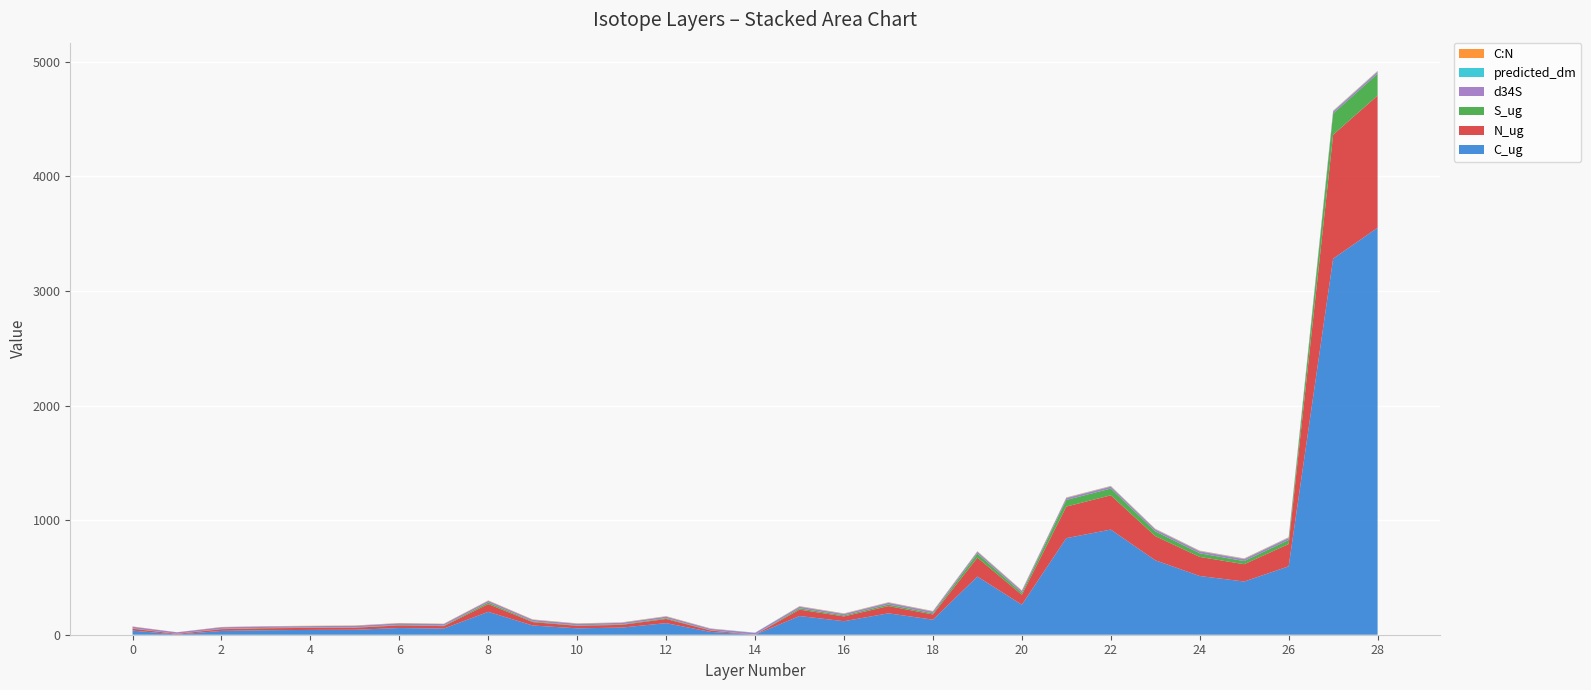

Reading left to right, transcribe all the data shown in this chart.

C_ug: 36.3	1.8	33.4	39.2	42.0	43.2	58.4	53.6	199.8	80.5	55.8	62.2	101.2	24.5	0.0	163.2	118.0	186.8	131.2	507.8	262.1	843.0	917.9	650.0	512.6	464.4	596.9	3282.9	3552.2
N_ug: 16.1	5.2	15.0	16.9	17.9	17.8	22.8	21.4	67.6	29.8	22.0	23.8	36.2	12.2	0.0	55.9	41.6	63.4	45.6	165.7	86.2	275.6	299.2	211.1	166.6	151.2	194.8	1081.3	1154.0
S_ug: 3.0	0.6	2.8	3.3	3.7	3.1	4.4	4.4	13.8	5.8	4.0	4.5	7.1	1.9	0.2	11.6	8.6	13.4	9.9	35.0	17.3	57.8	59.0	41.2	31.6	27.3	35.7	185.3	191.2
d34S: 14.5	13.5	14.0	12.6	11.4	13.4	13.5	13.4	14.3	13.7	13.7	13.2	13.3	12.6	15.7	13.9	13.1	14.8	15.1	15.5	15.9	16.3	16.7	16.9	16.9	16.9	17.2	18.0	17.8
predicted_dm: 0.3	0.4	0.5	0.6	0.8	0.9	1.0	1.2	1.3	1.4	1.5	1.7	1.8	1.9	2.1	2.2	2.3	2.5	2.6	2.7	2.8	3.0	3.1	3.2	3.4	3.5	3.6	3.7	3.9
C_N: 2.3	0.4	2.2	2.3	2.3	2.4	2.6	2.5	3.0	2.7	2.5	2.6	2.8	2.0	0.0	2.9	2.8	2.9	2.9	3.1	3.0	3.1	3.1	3.1	3.1	3.1	3.1	3.0	3.1